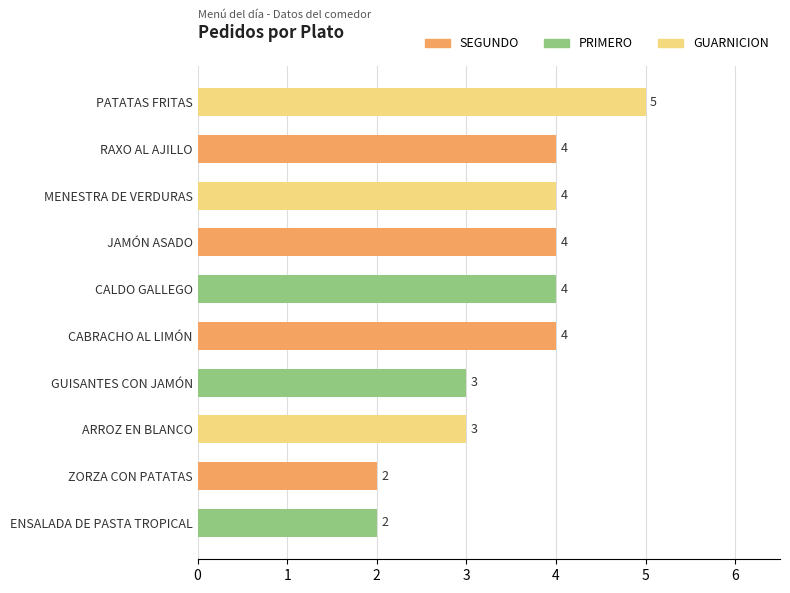

What is the maximum value shown in the chart?

5